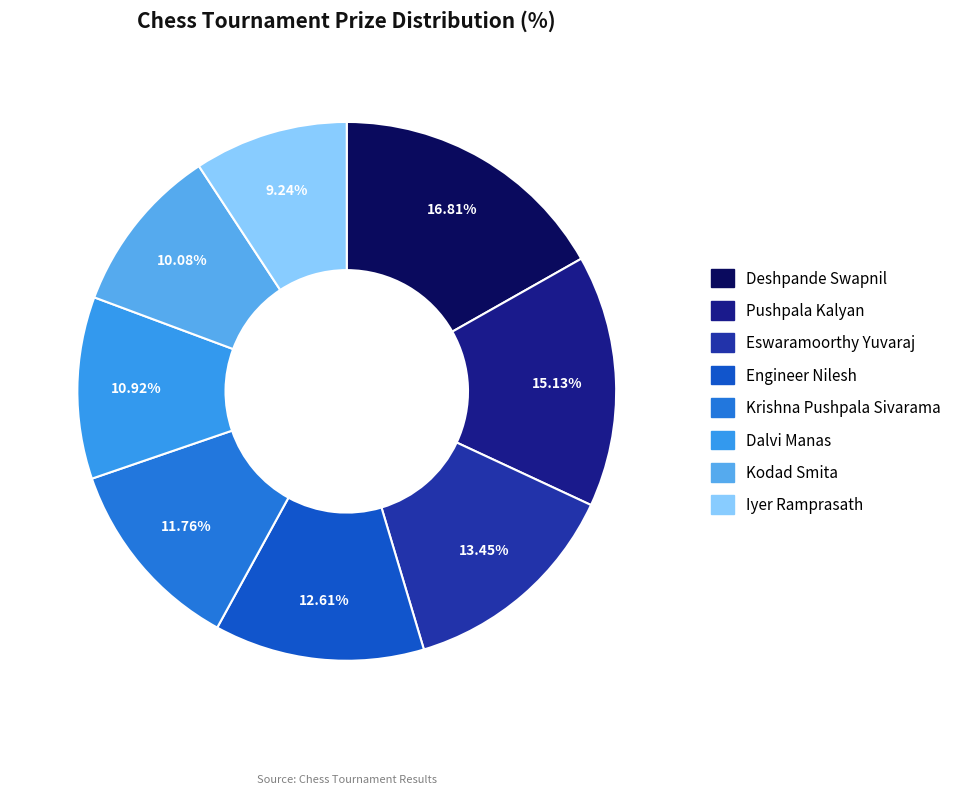

What percentage is NOT represented by Krishna Pushpala Sivarama?

88.2%